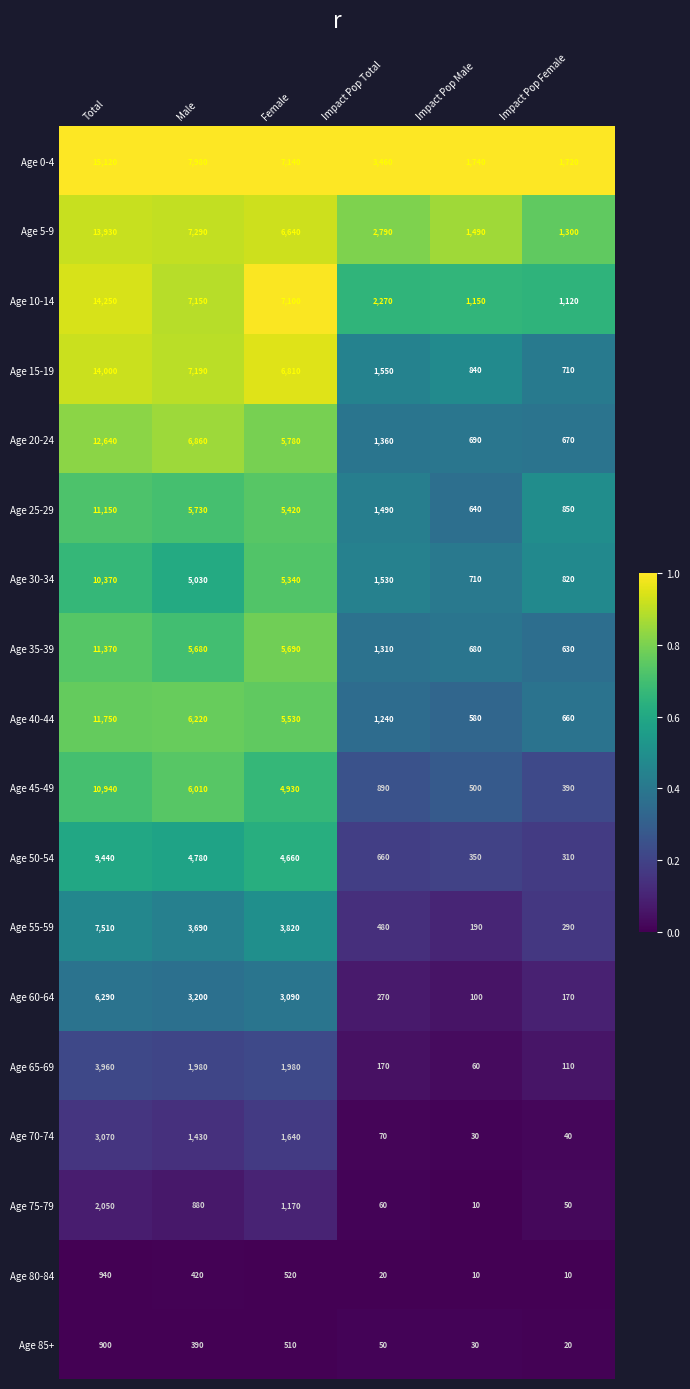

At Male, list the series in order from smallest to largest.

Age 85+, Age 80-84, Age 75-79, Age 70-74, Age 65-69, Age 60-64, Age 55-59, Age 50-54, Age 30-34, Age 35-39, Age 25-29, Age 45-49, Age 40-44, Age 20-24, Age 10-14, Age 15-19, Age 5-9, Age 0-4